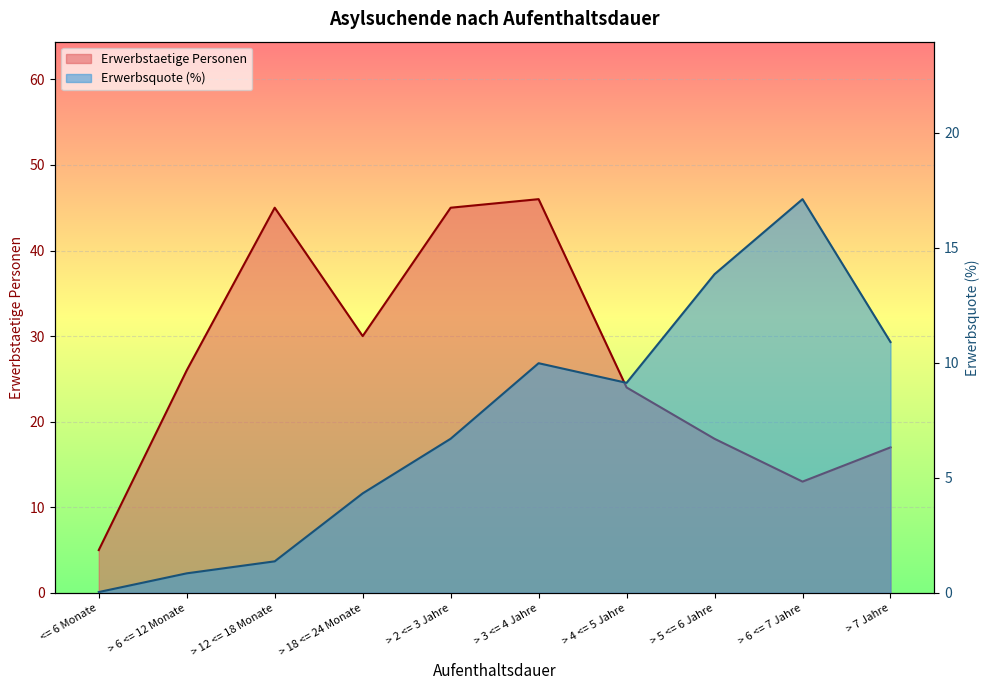

At which category does Erwerbstaetige Personen reach its first local peak?

> 12 <= 18 Monate